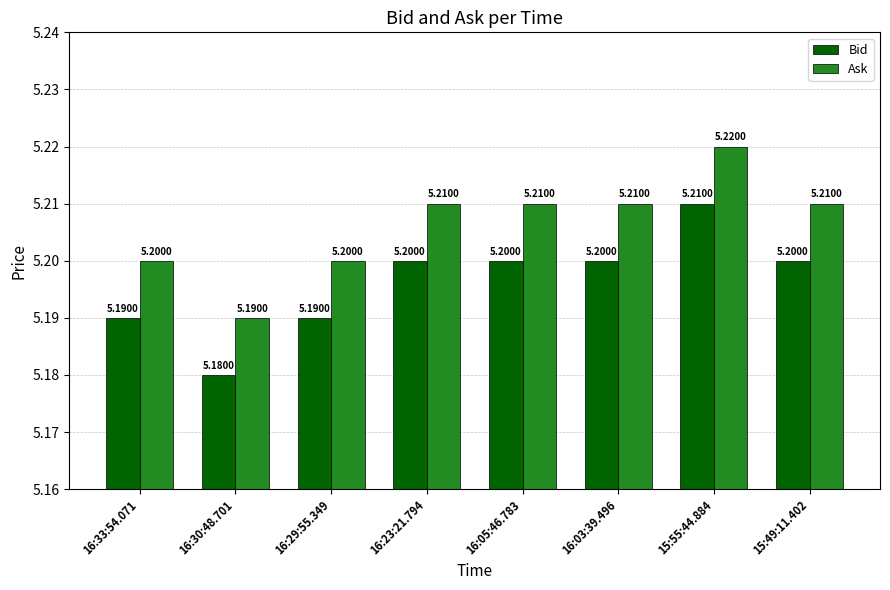

What is the sum of the Ask values at 16:23:21.794 and 15:55:44.884?

10.4